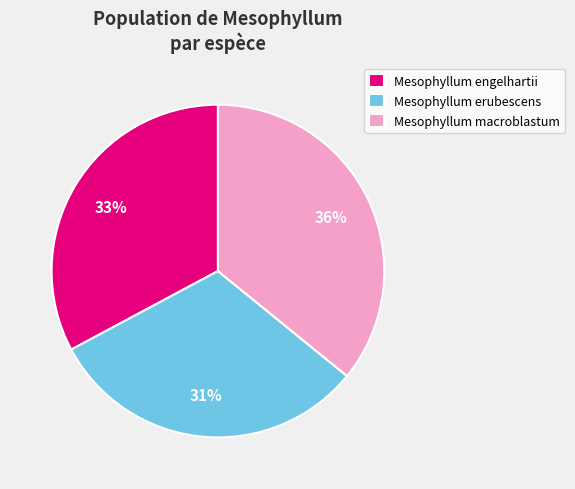

Is there a majority slice in this chart?

No